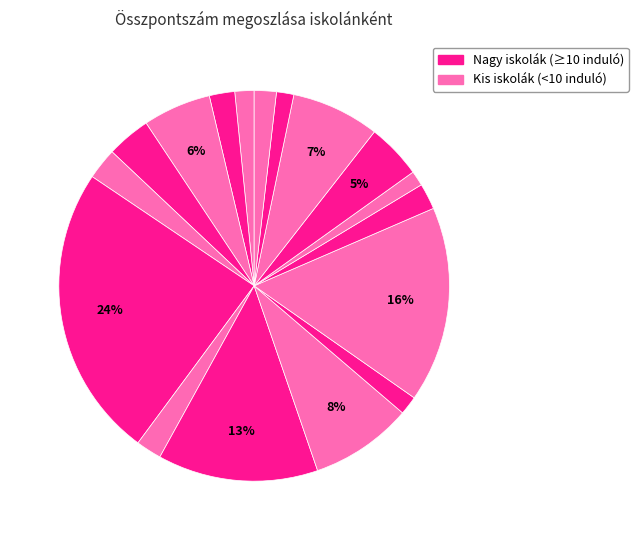

Which category has the biggest portion of the pie?

Ciszterci Rend Nagy Lajos Gimnáziuma